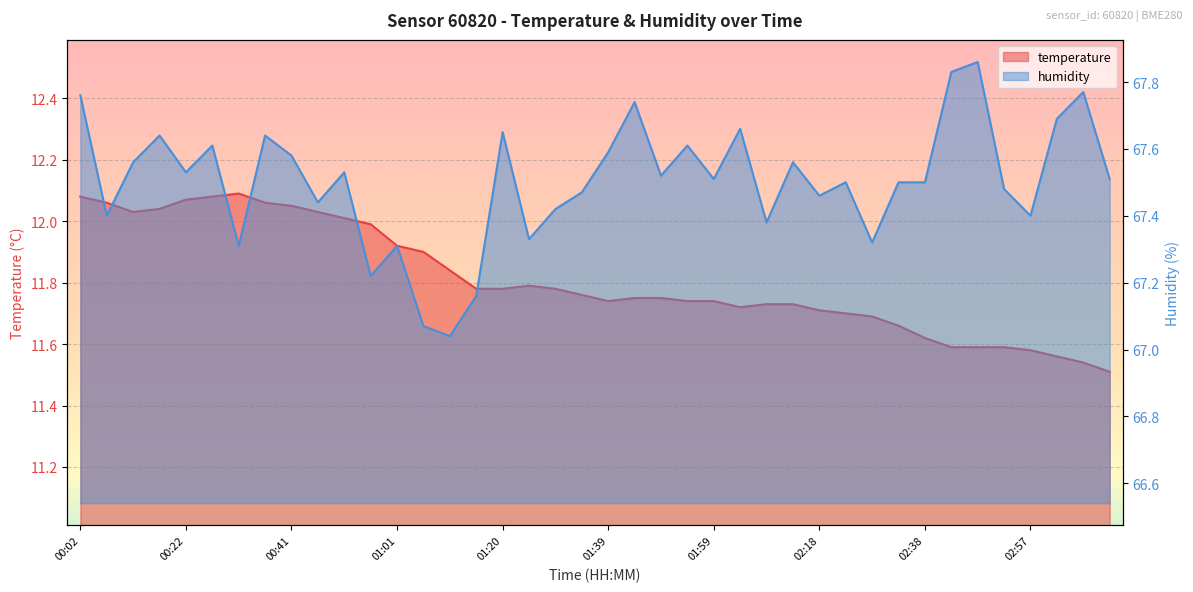

Is the value of temperature at 00:56 greater than the value of humidity at 00:27?

No